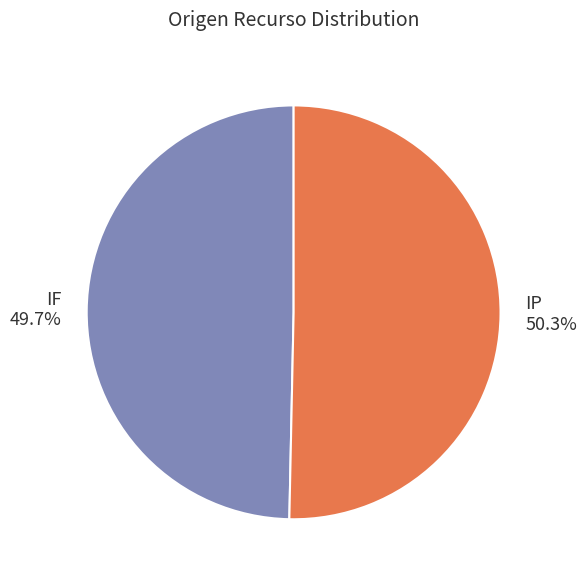

Do IP and IF together represent more than half of the pie?

Yes